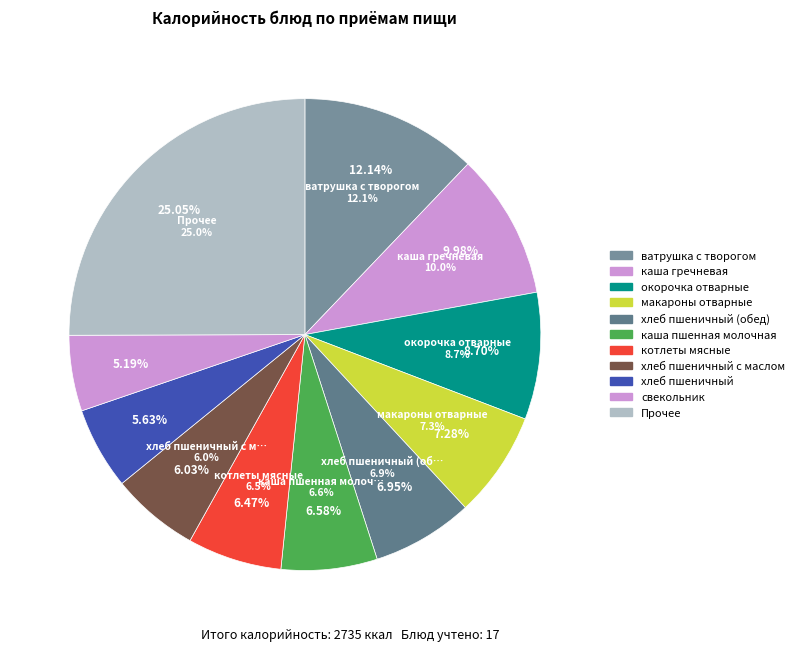

What is the total percentage of котлеты мясные and свекольник?

11.7%